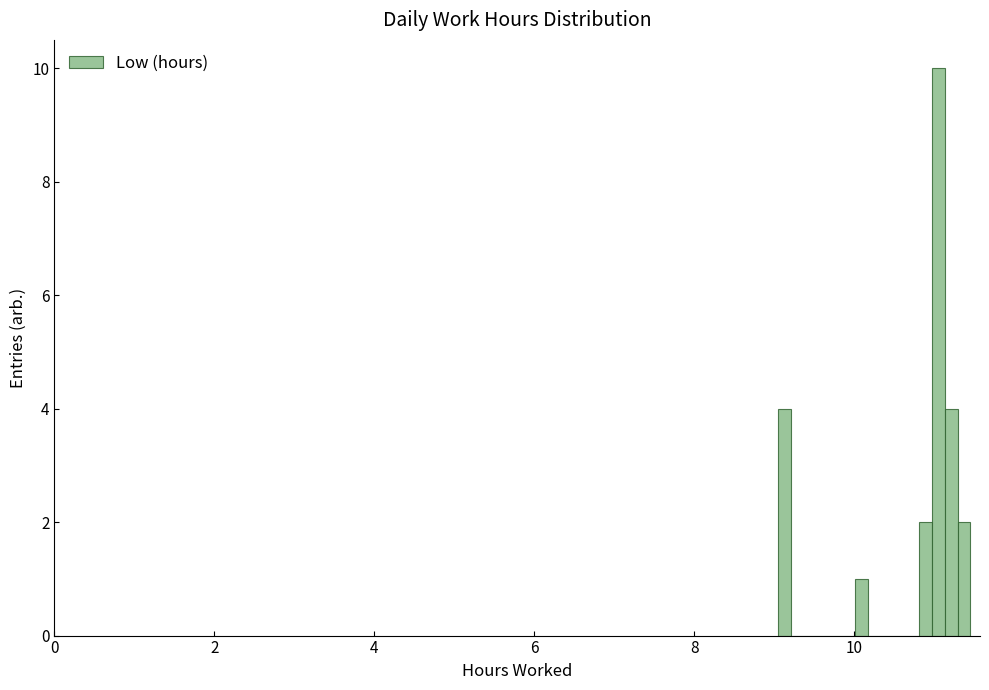

Read against the x-axis, roughly where is the centre of the tallest bar?

11.0